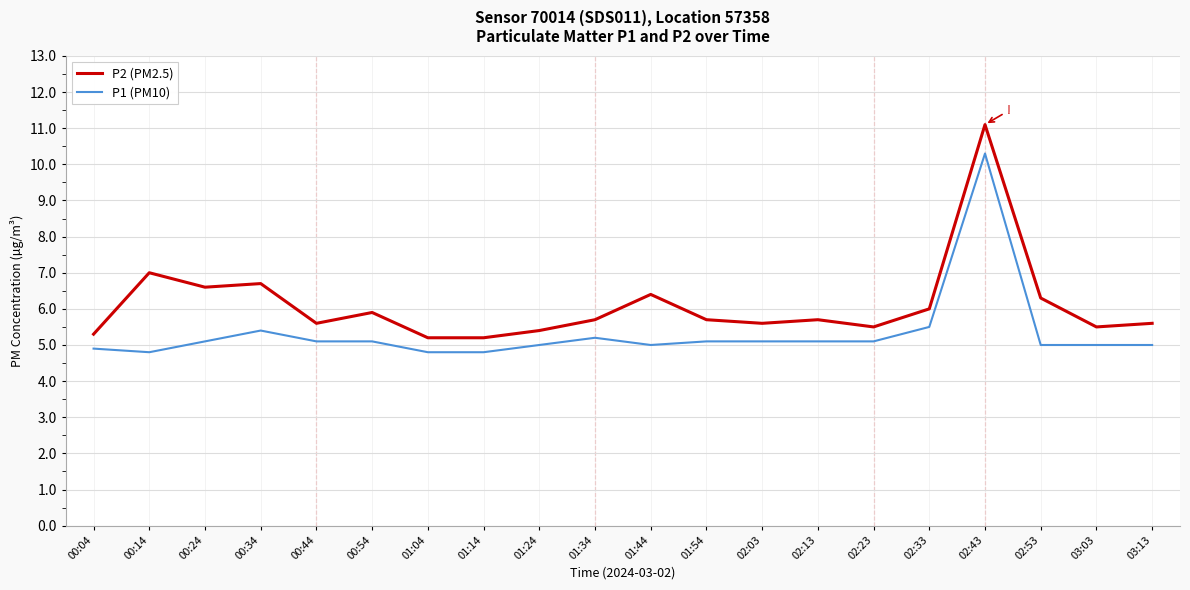

Which series has the largest range (max minus min)?

P2 (PM2.5)